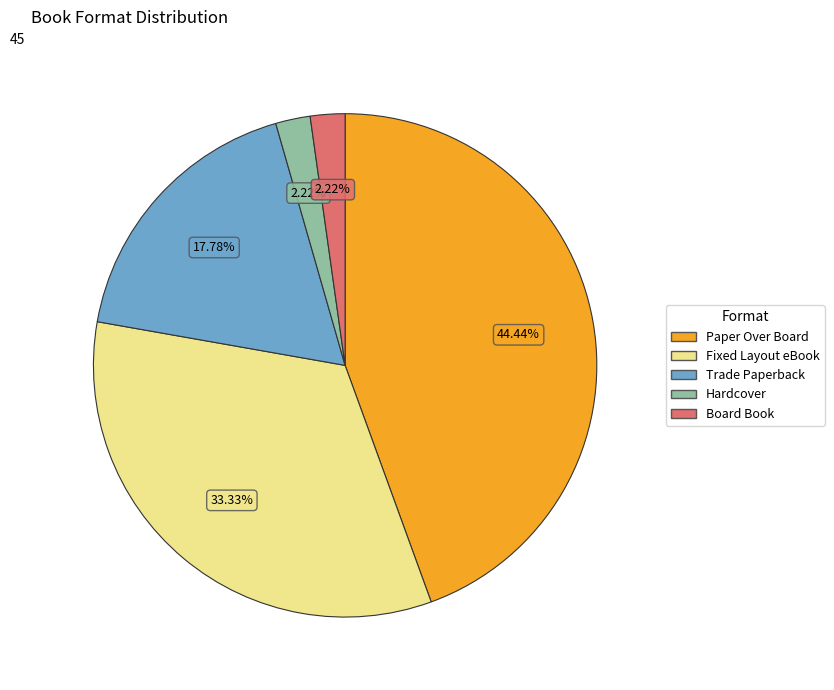

Which slice is the largest?

Paper Over Board